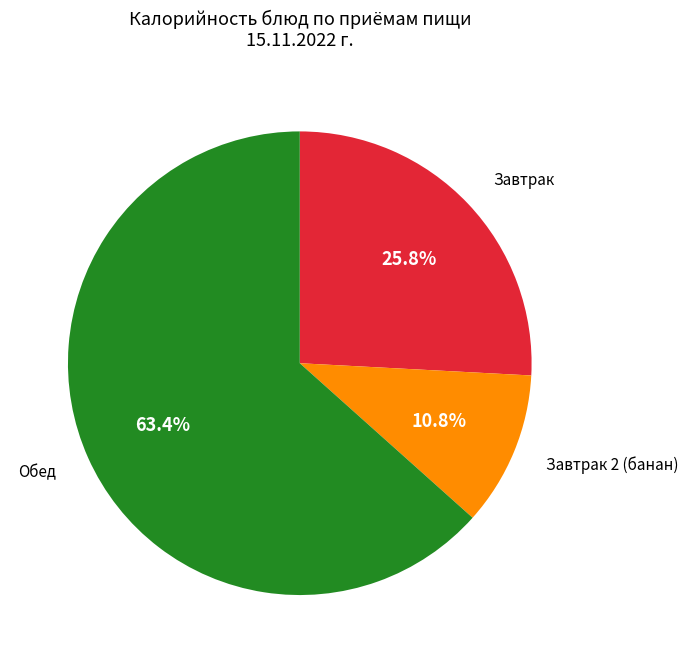

What is the total percentage of Обед and Завтрак?

89.2%